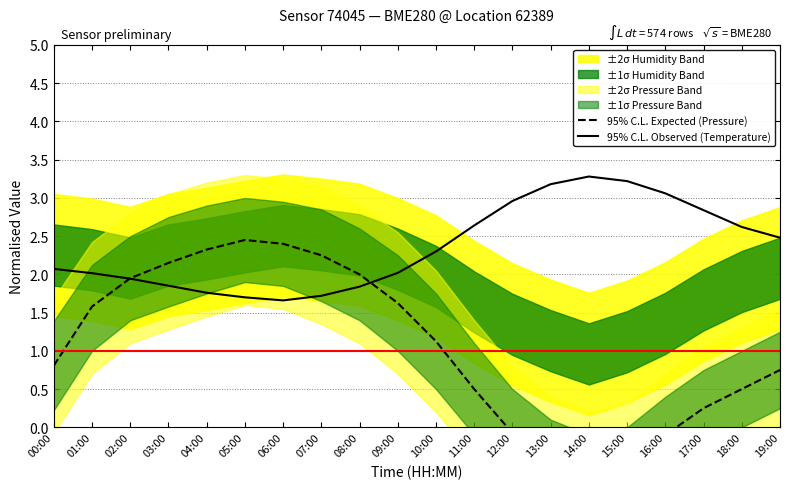

How many categories are shown in the chart?

20